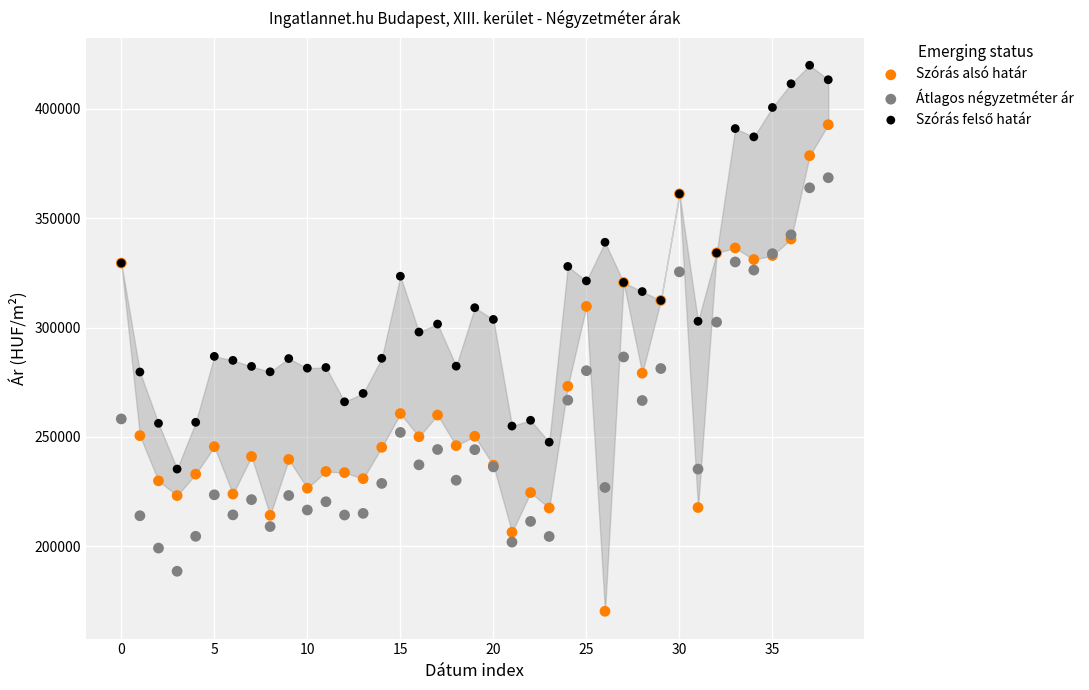

Which series has the largest Y range (max minus min)?

Szórás alsó határ